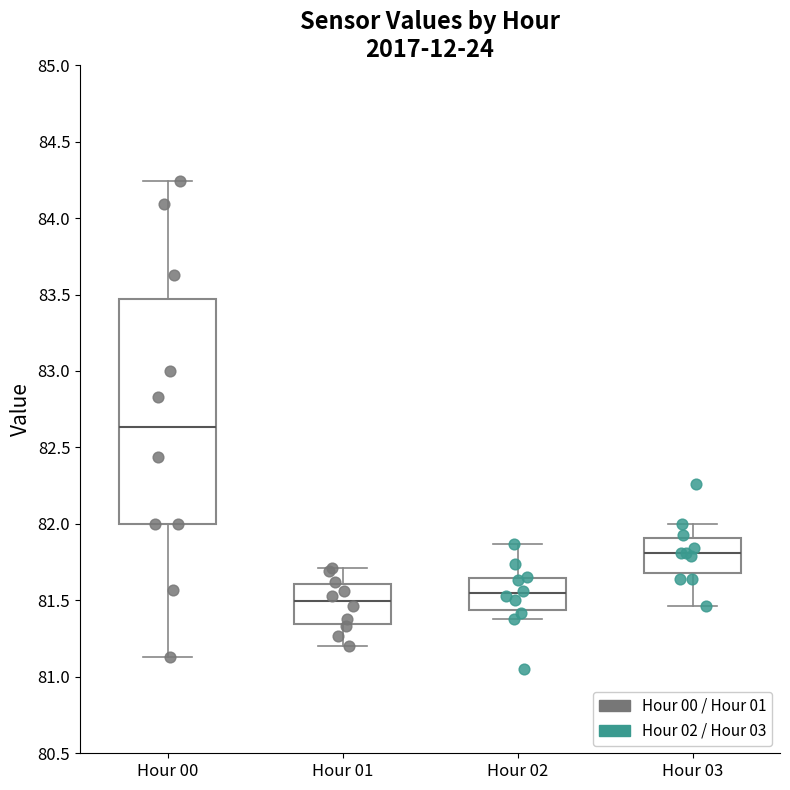

Where does the median line of the box for Hour 01 sit on the y-axis? The values are not printed on the chart, so give them approximately, as read against the axis.

81.50